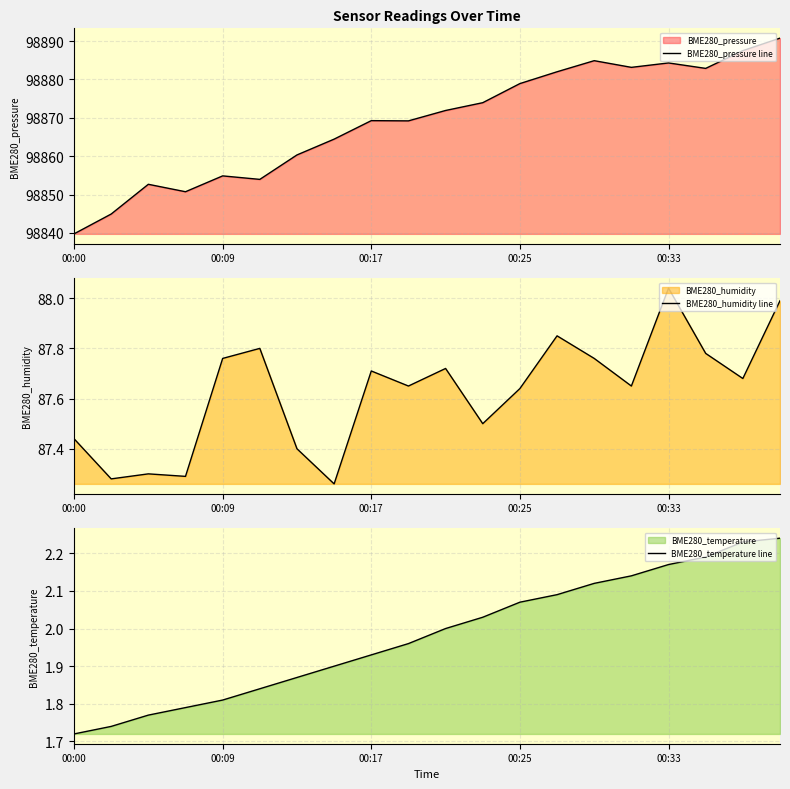

What is the difference between the BME280_temperature line values at 18 and 00:00?

0.5